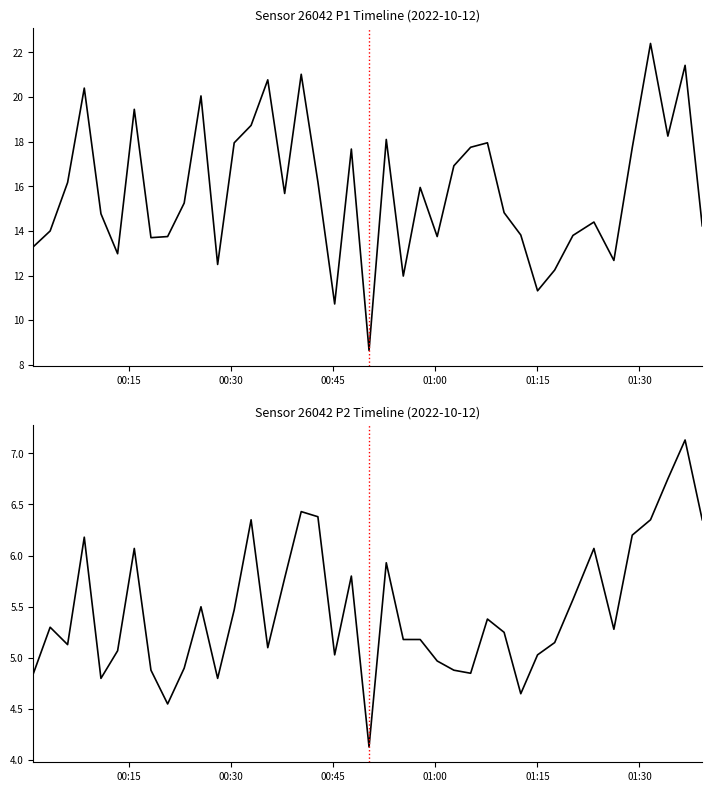

True or false: P2 and P1 cross at least once.

False